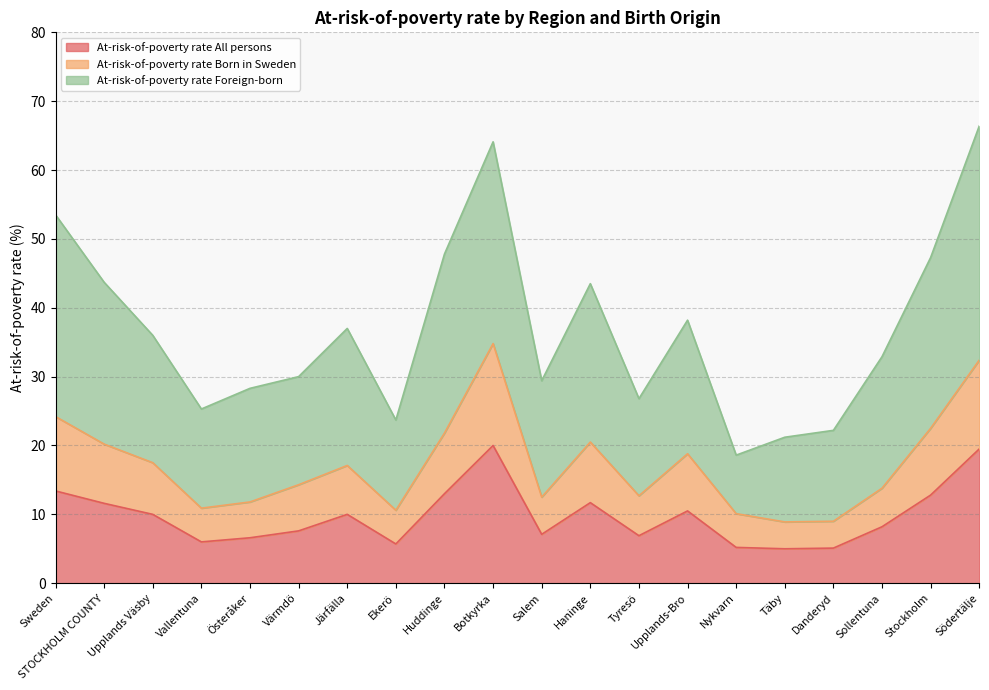

The value of At-risk-of-poverty rate Foreign-born at STOCKHOLM COUNTY is 30.1. True or false?

False